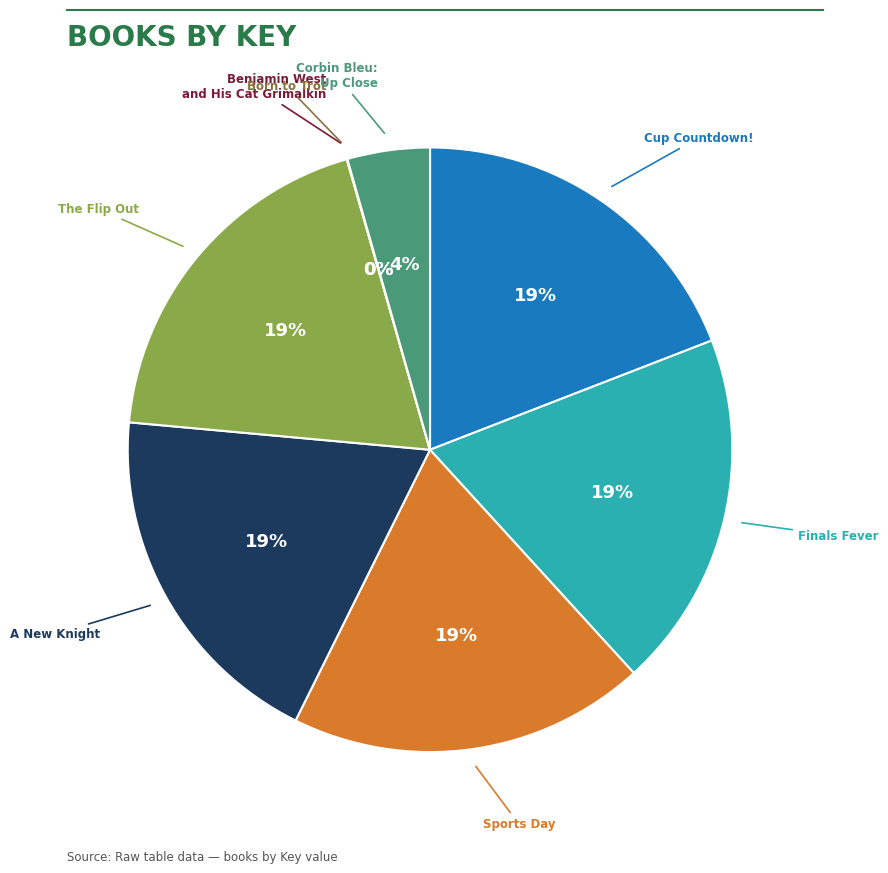

Does any single category account for the majority?

No